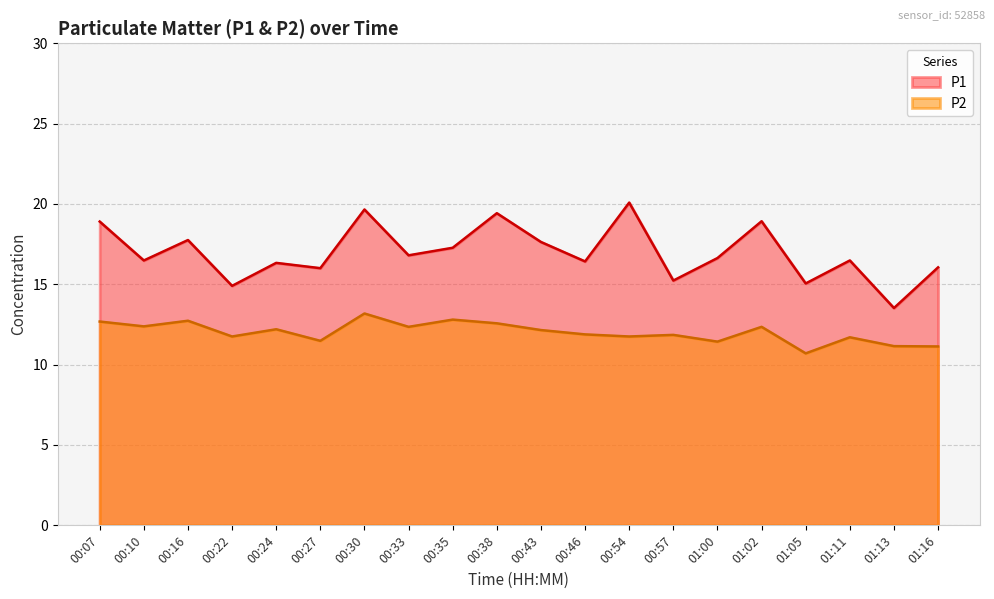

Which category has the lowest value across all series?

01:05